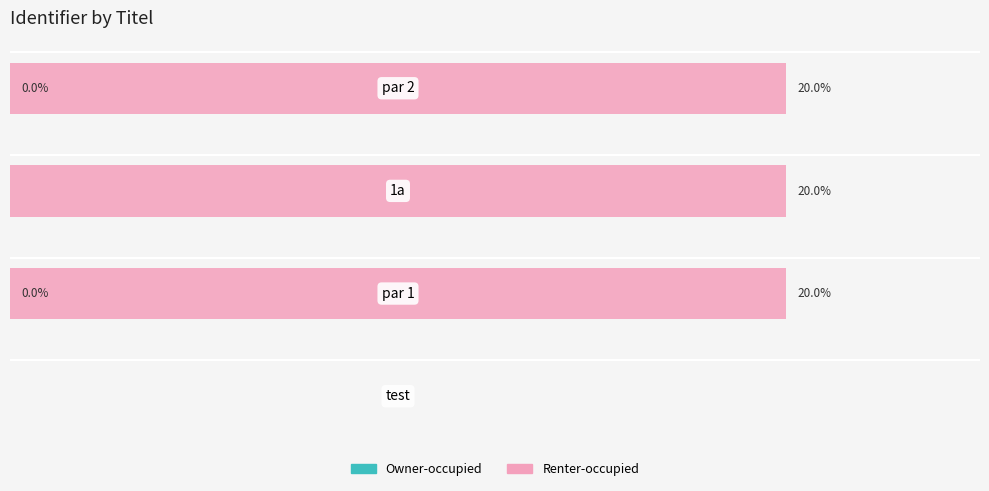

Reading right to left, transcribe all the data shown in this chart.

Owner-occupied: 15=0.0	10=0.0	5=0.0	0=0.0
Renter-occupied: 15=20.0	10=20.0	5=20.0	0=0.0